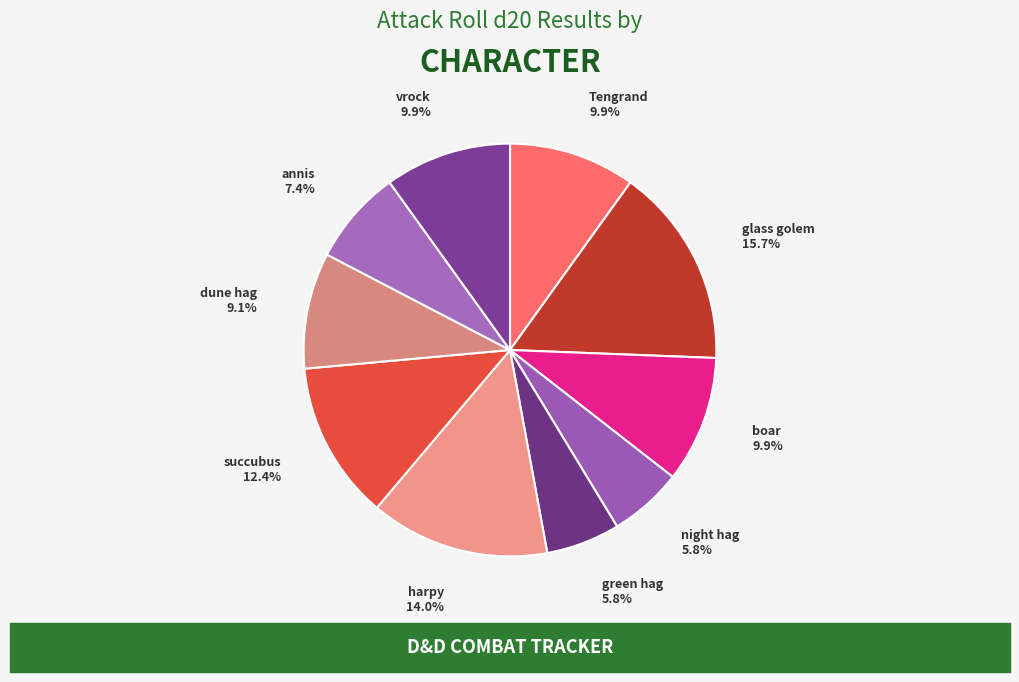

Approximately how many times larger is the value at glass golem compared to annis?

2.1